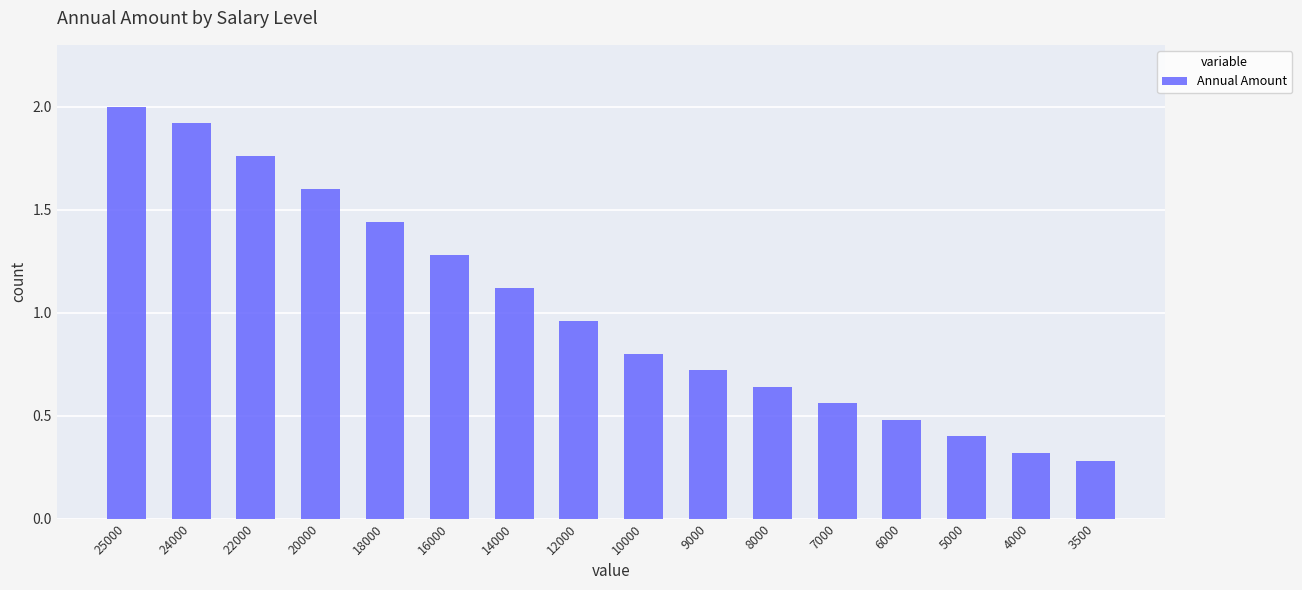

What is the value of the 6th bar from the left?

1.3